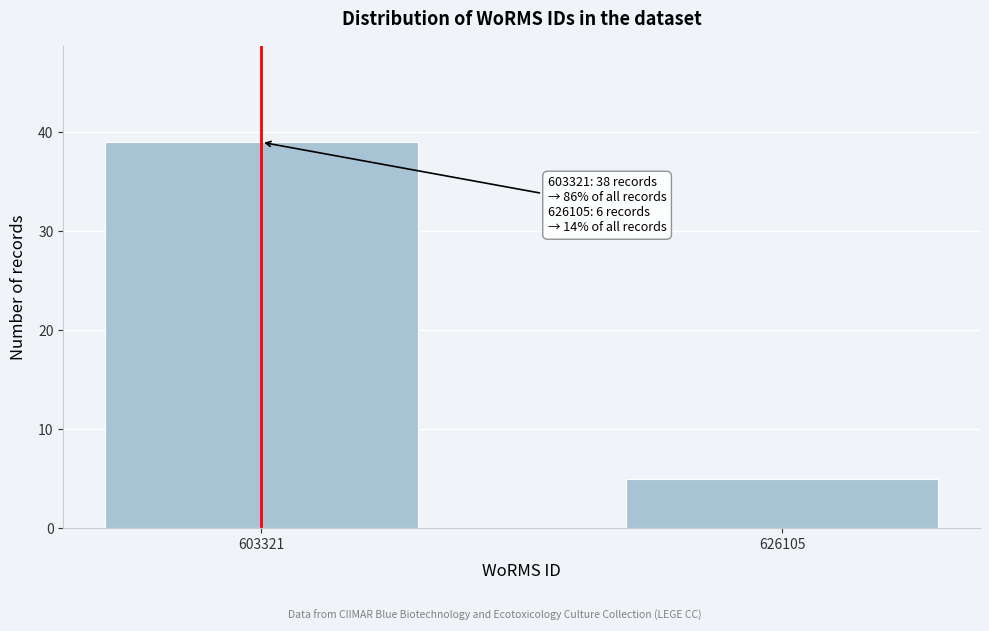

Reading right to left, transcribe all the data shown in this chart.

626105=5	603321=39